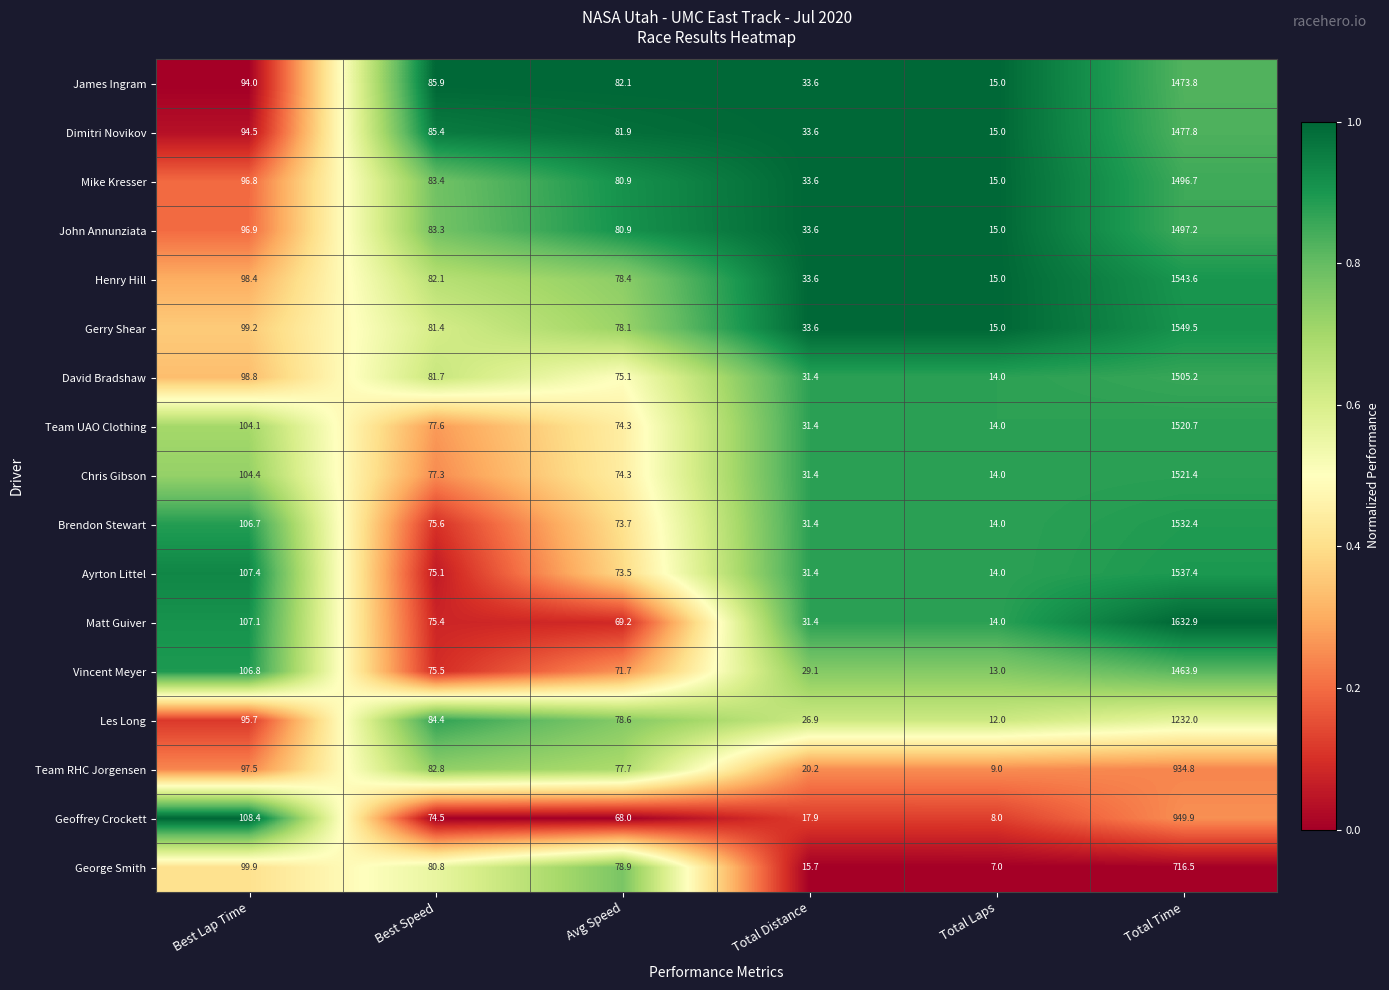

What is the total value across all series at Best Lap Time?

1716.6